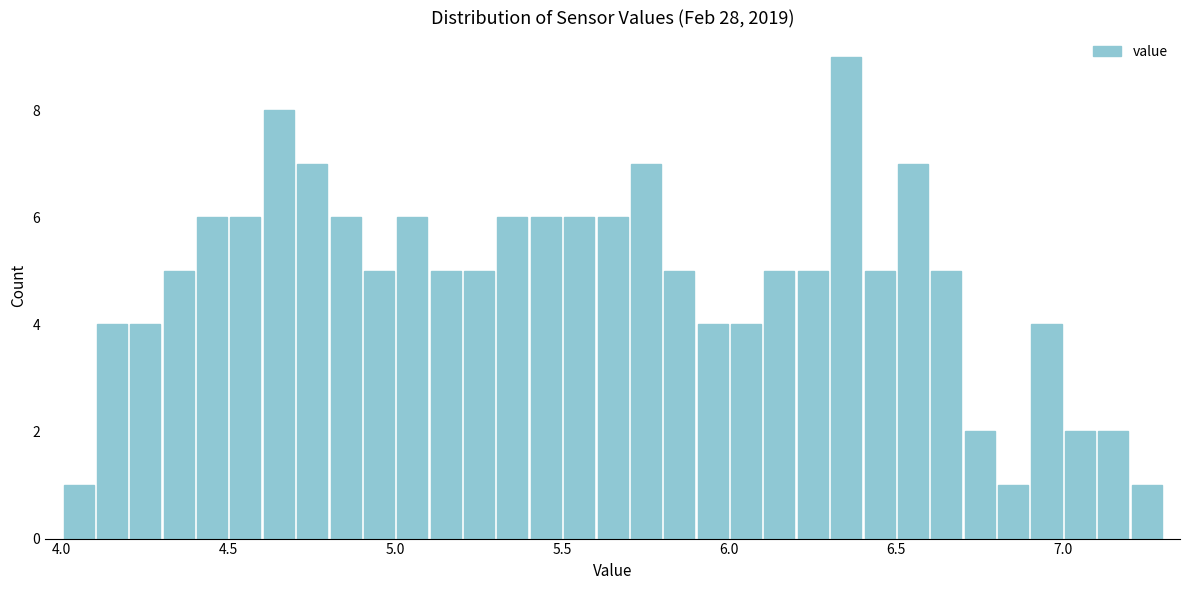

Read against the x-axis, roughly where is the centre of the tallest bar?

6.35